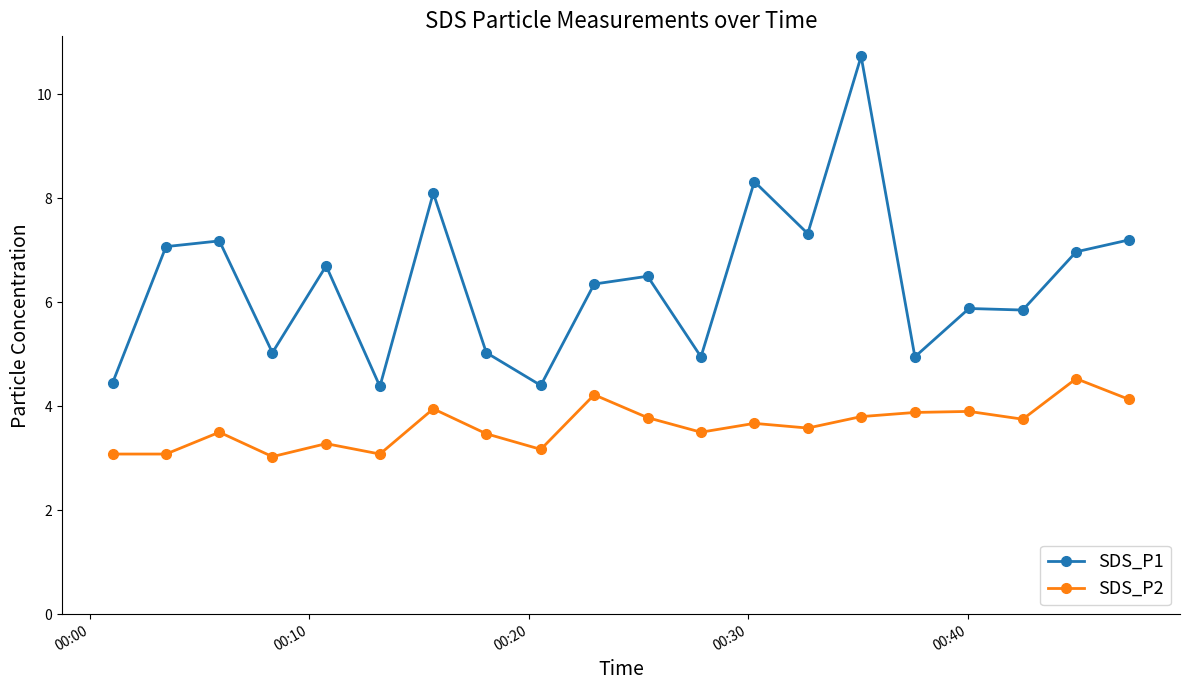

What is the difference between the second highest and second lowest values in the SDS_P1 series?

3.9